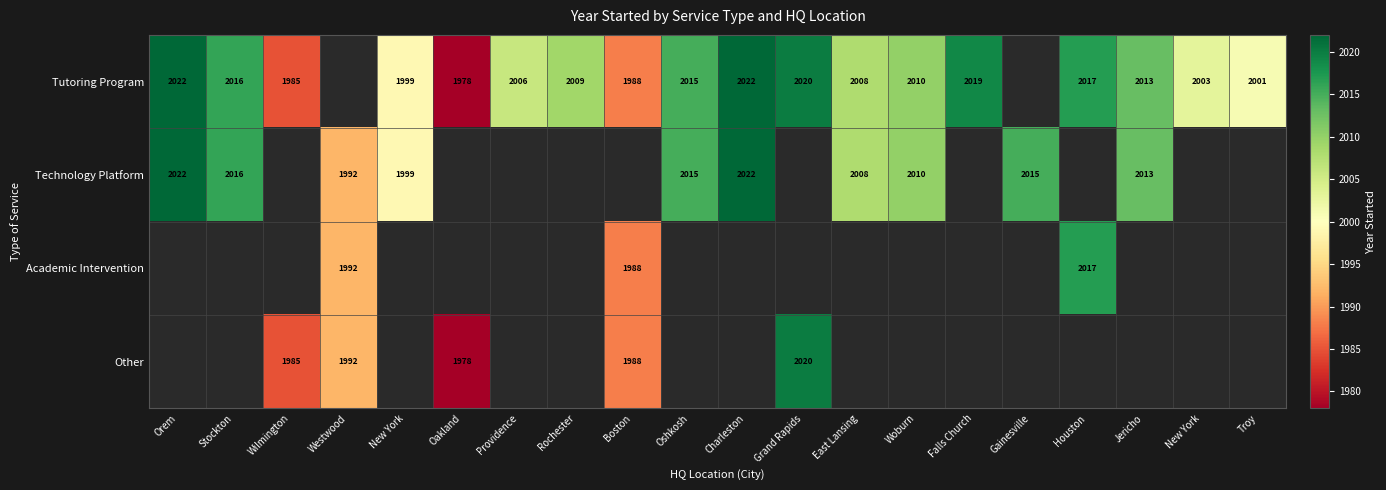

At which label does Academic Intervention reach its peak?

Orem